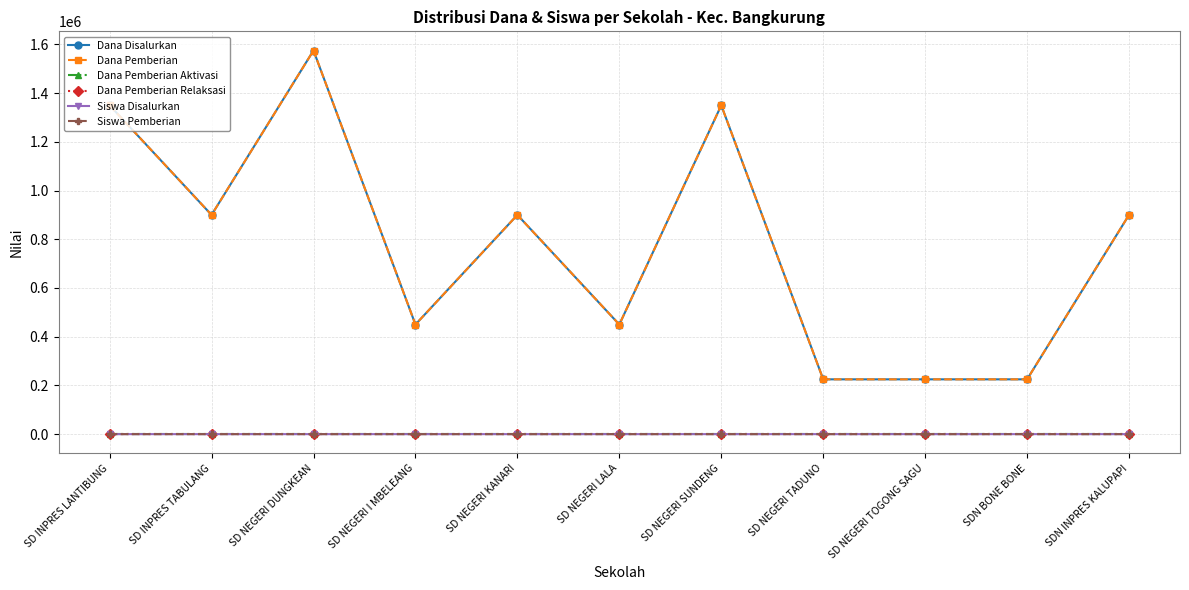

What is the sum of the Siswa Disalurkan values at SD NEGERI TADUNO and SD INPRES LANTIBUNG?

7